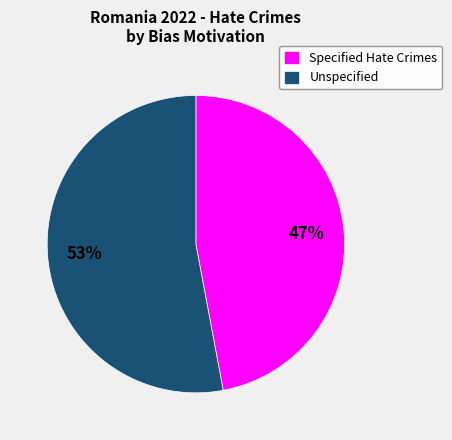

Is it true that Specified Hate Crimes is 47% of the pie?

True